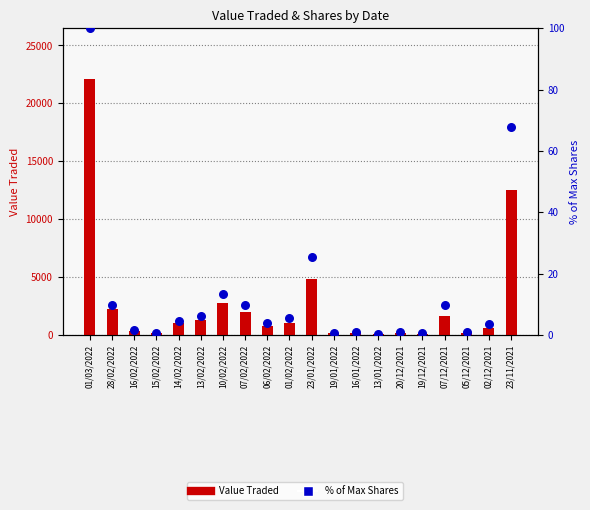

Is the value of % of Max Shares at 20/12/2021 greater than the value of Value Traded at 13/02/2022?

No